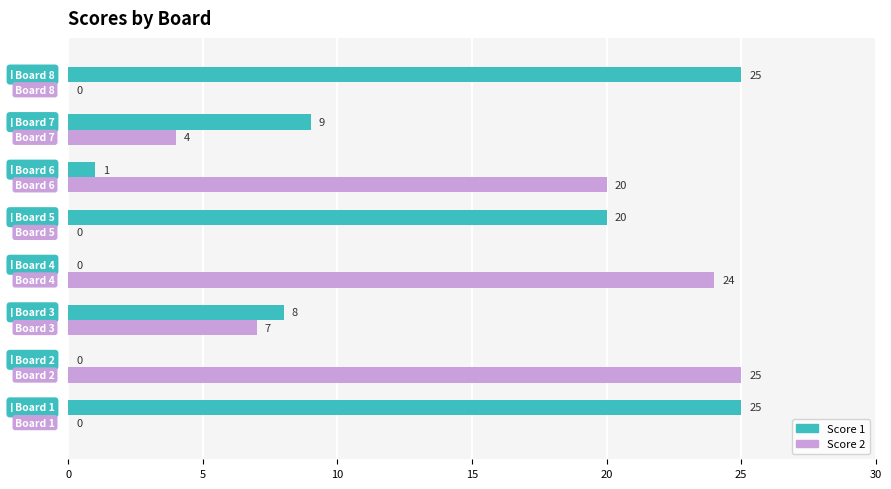

What is the greatest value displayed?

25